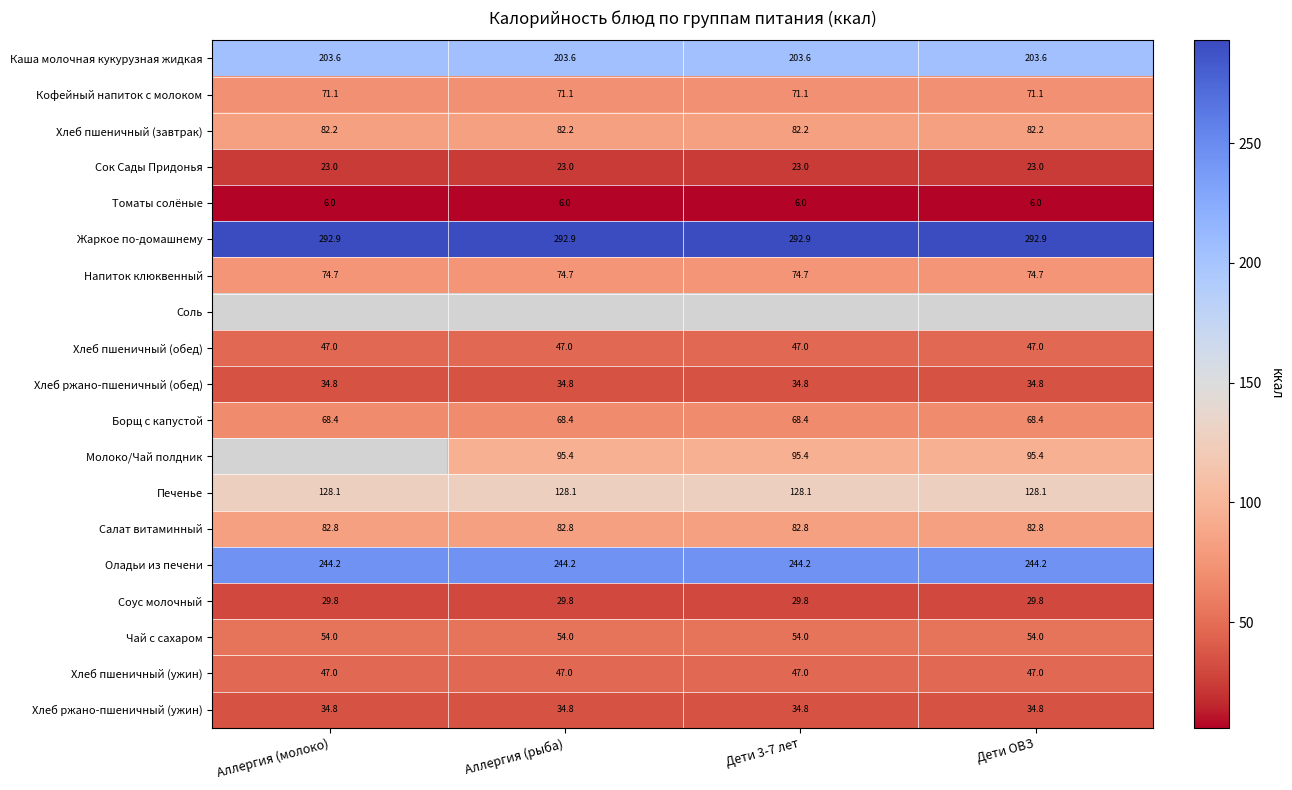

Which series changed the most between Аллергия (рыба) and Дети 3-7 лет?

Каша молочная кукурузная жидкая